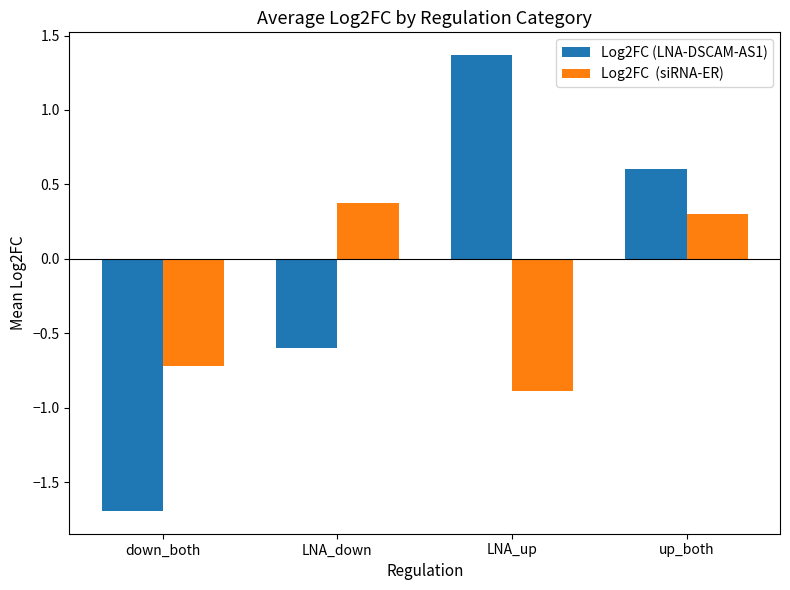

What is the difference between the highest and lowest values at LNA_down?

1.0